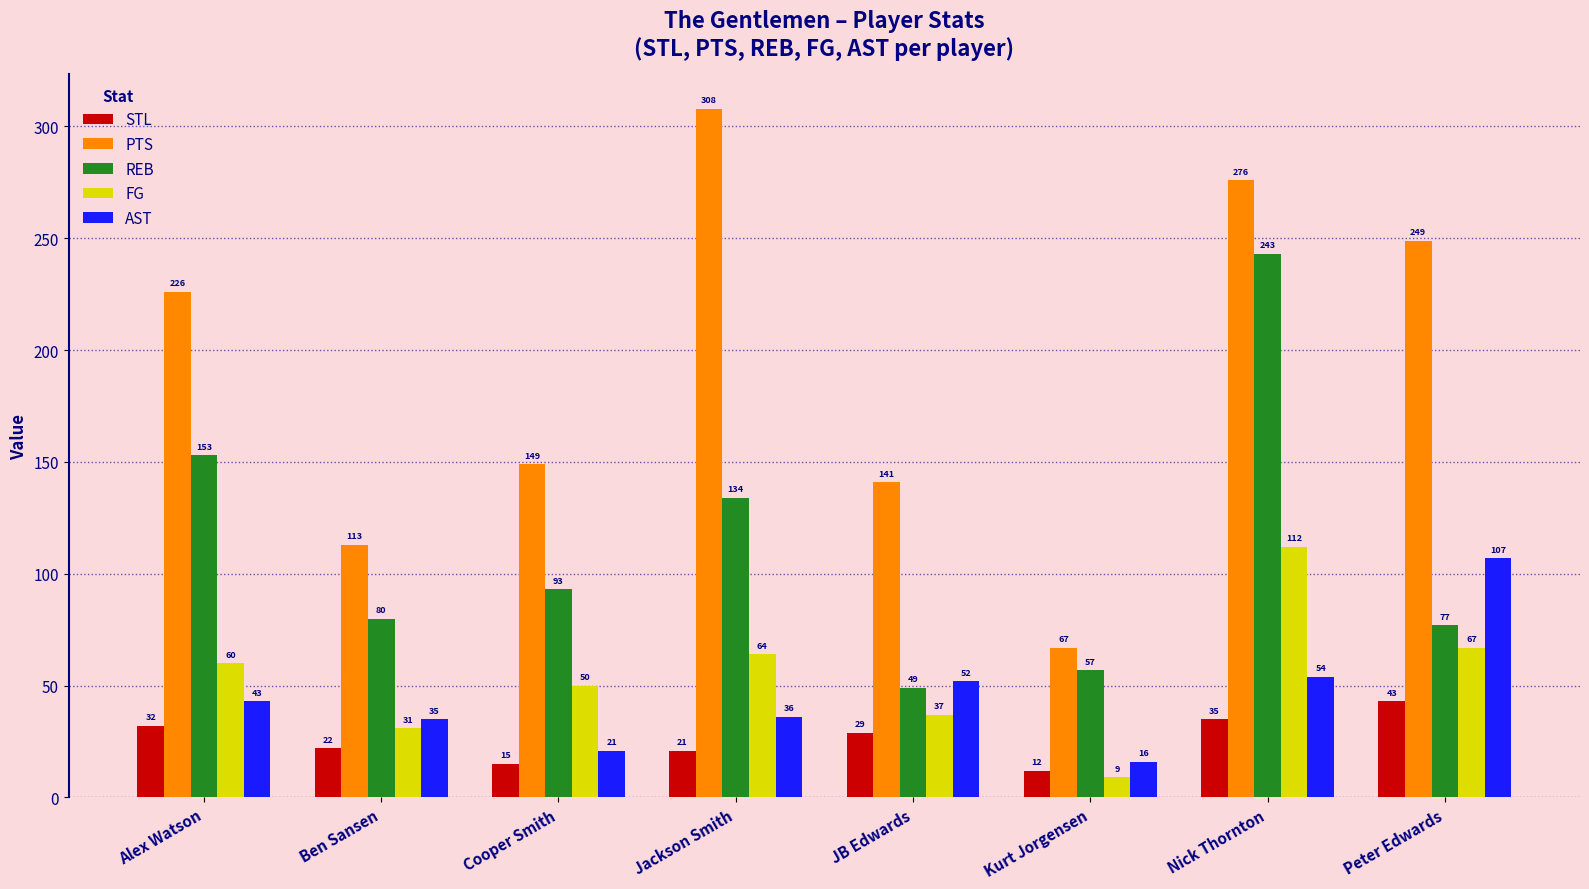

Reading left to right, transcribe all the data shown in this chart.

STL: 32	22	15	21	29	12	35	43
PTS: 226	113	149	308	141	67	276	249
REB: 153	80	93	134	49	57	243	77
FG: 60	31	50	64	37	9	112	67
AST: 43	35	21	36	52	16	54	107